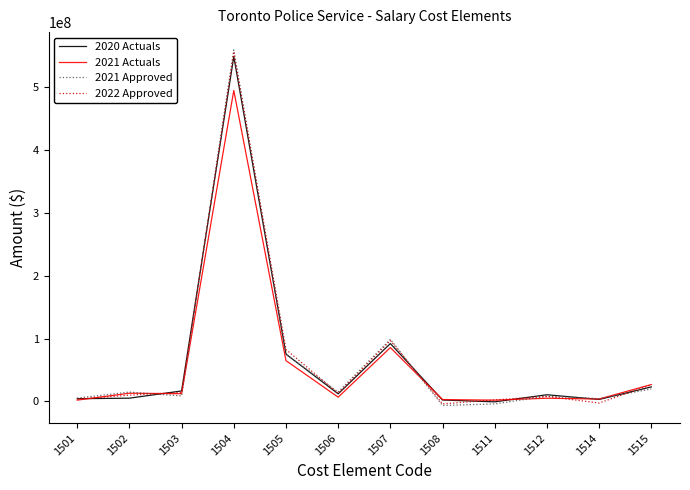

In 2020 Actuals, how many points are lower than both neighbors (excluding endpoints)?

3